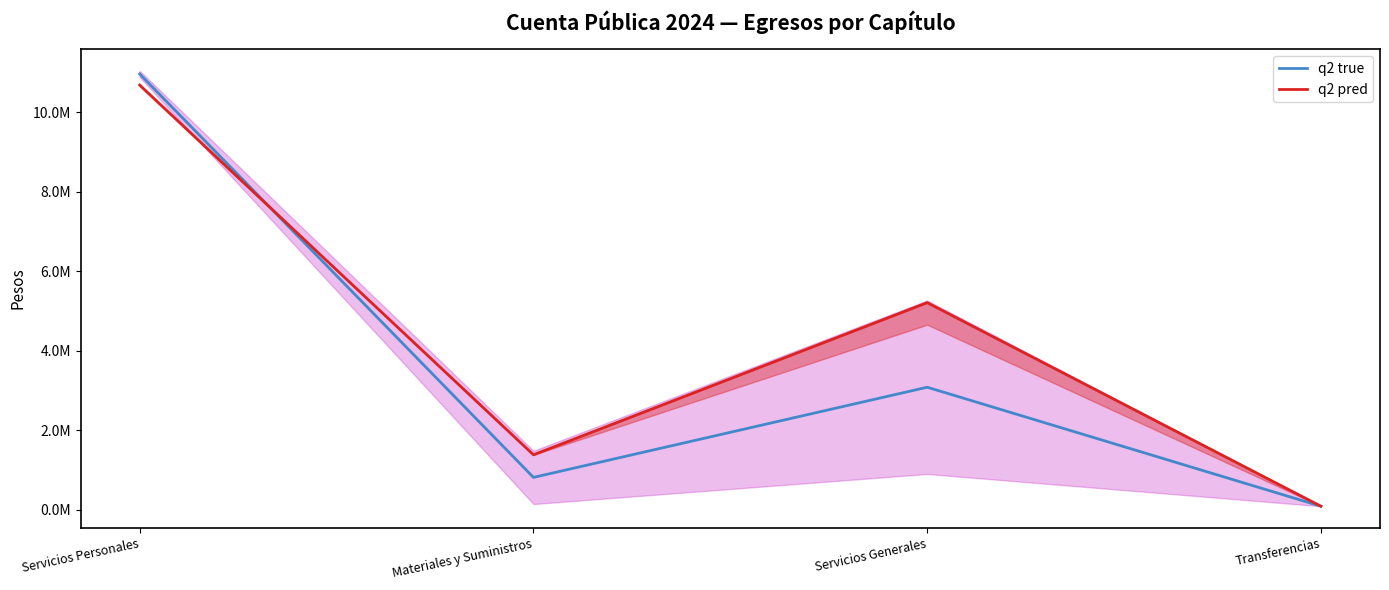

In q2 true, how many points are lower than both neighbors (excluding endpoints)?

1